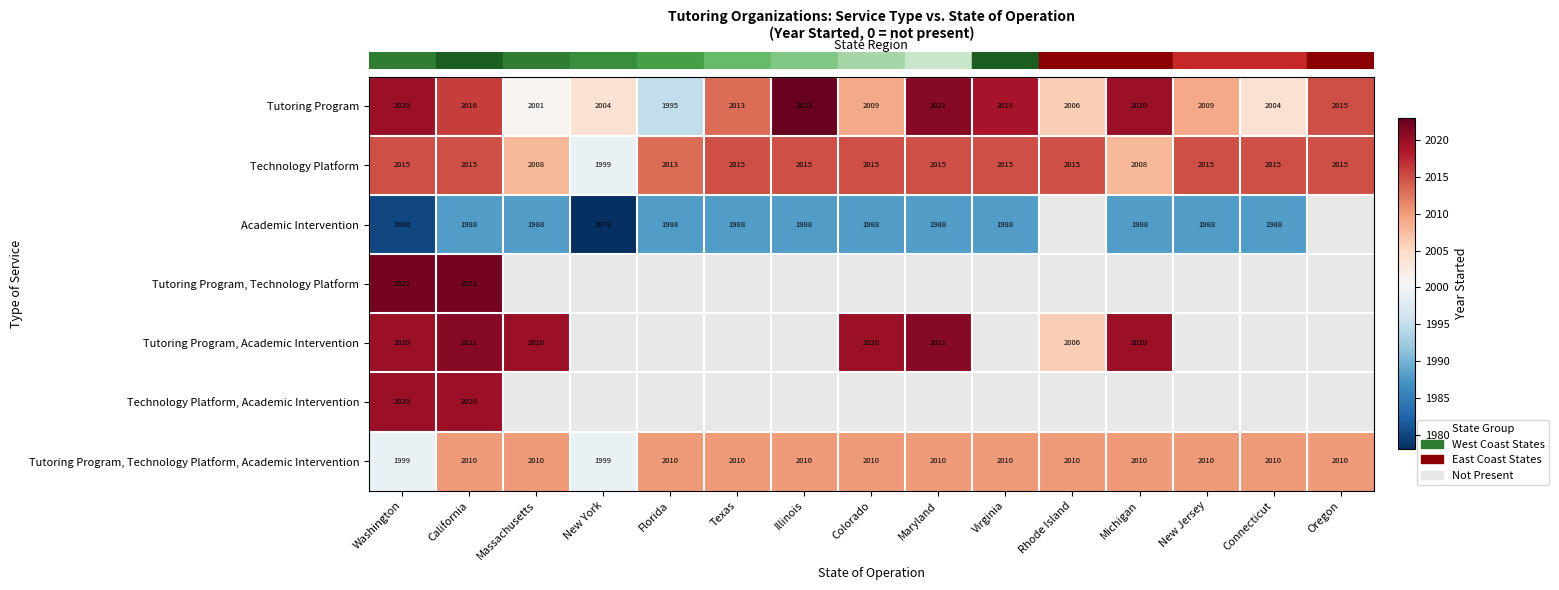

Which category has the highest value across all series?

Illinois